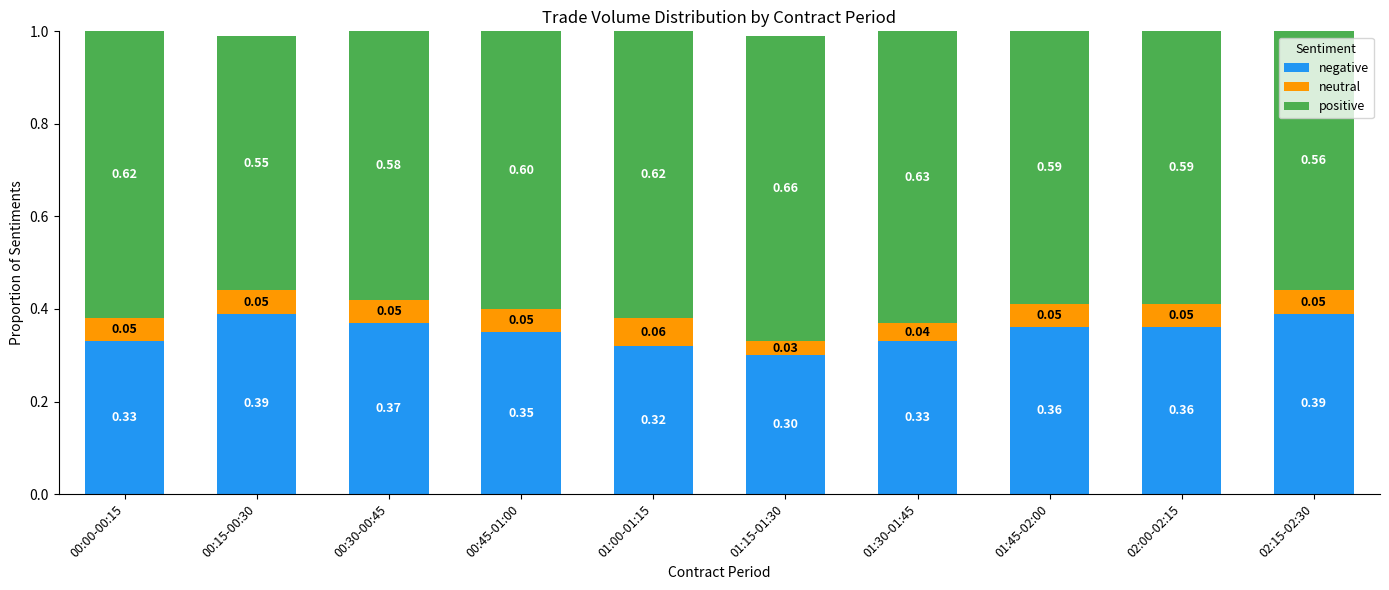

What is the total value across all series at 01:00-01:15?

1.0